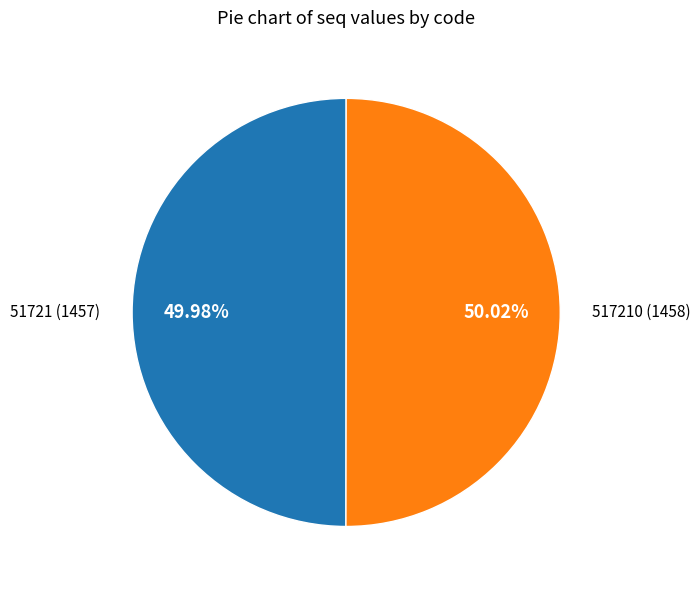

Does any single category account for the majority?

Yes